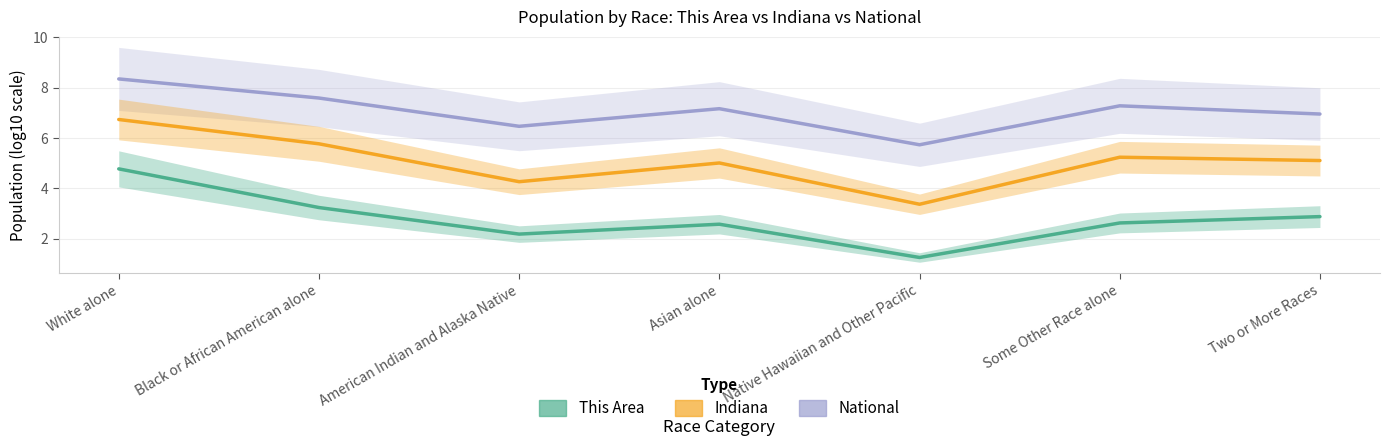

What are all the series names shown in the legend?

National, Indiana, This Area